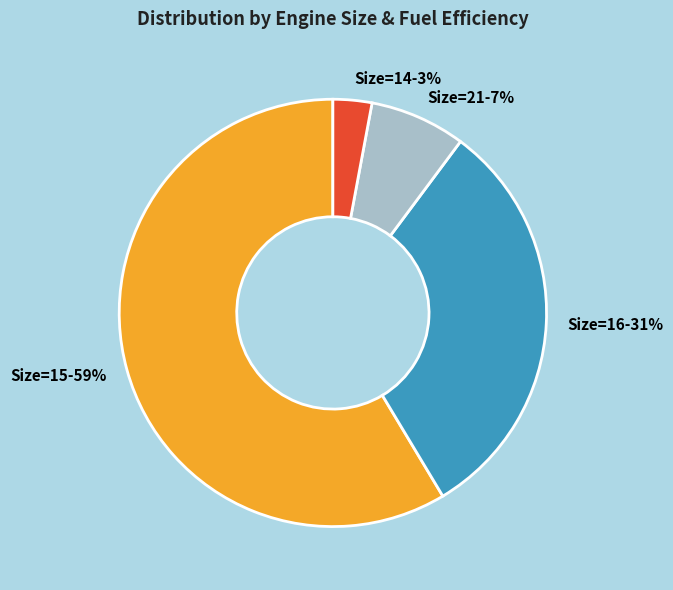

To the nearest percent, what portion does Size=15 represent?

59%